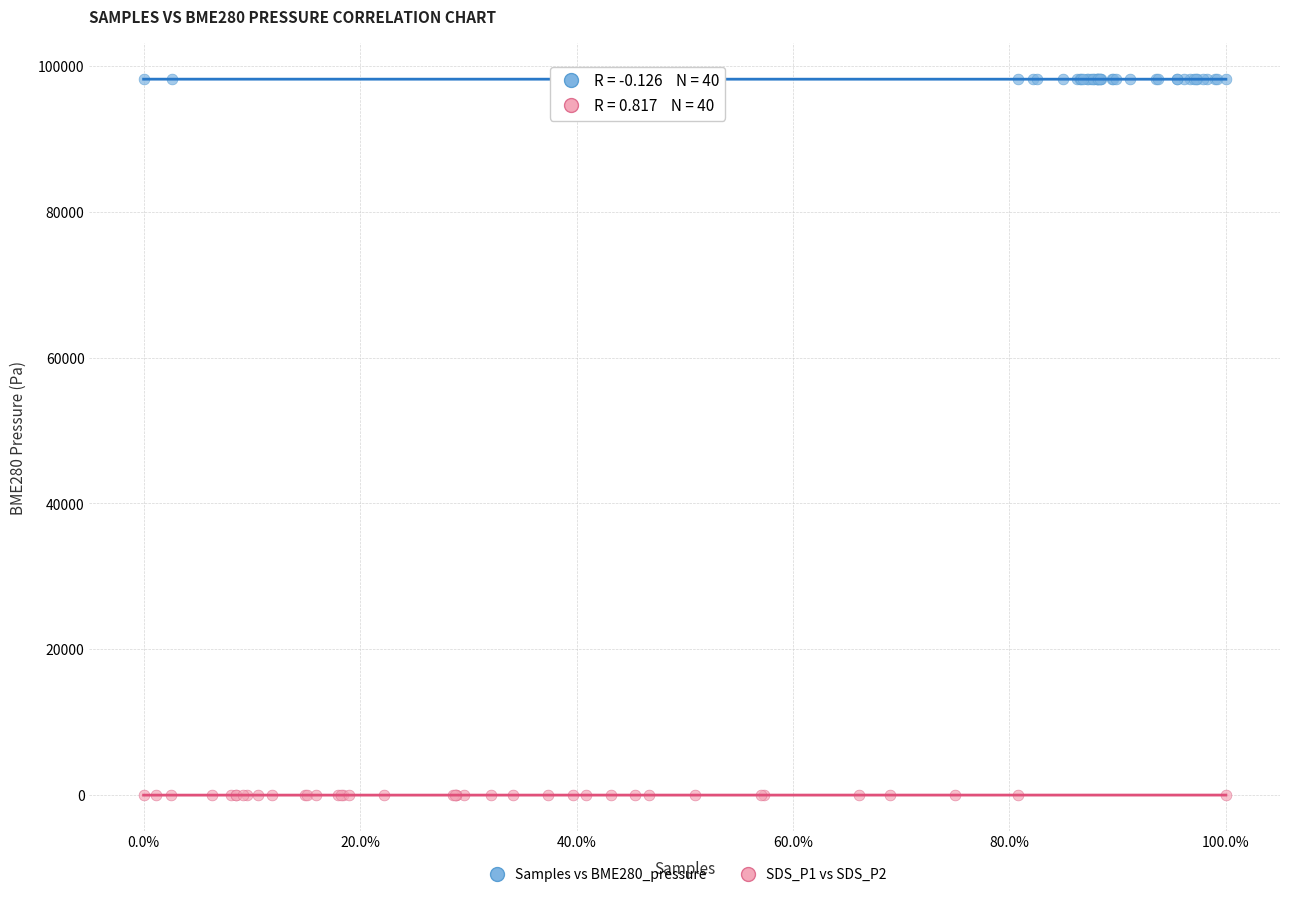

Which series reaches the minimum Y coordinate?

SDS_P1 vs SDS_P2